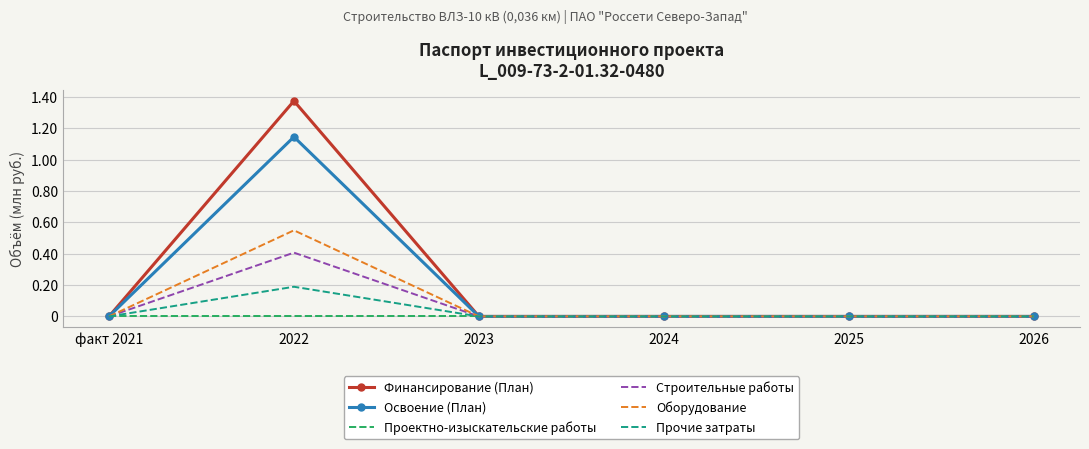

List the series in order of their peak value, highest first.

Финансирование (План), Освоение (План), Оборудование, Строительные работы, Прочие затраты, Проектно-изыскательские работы